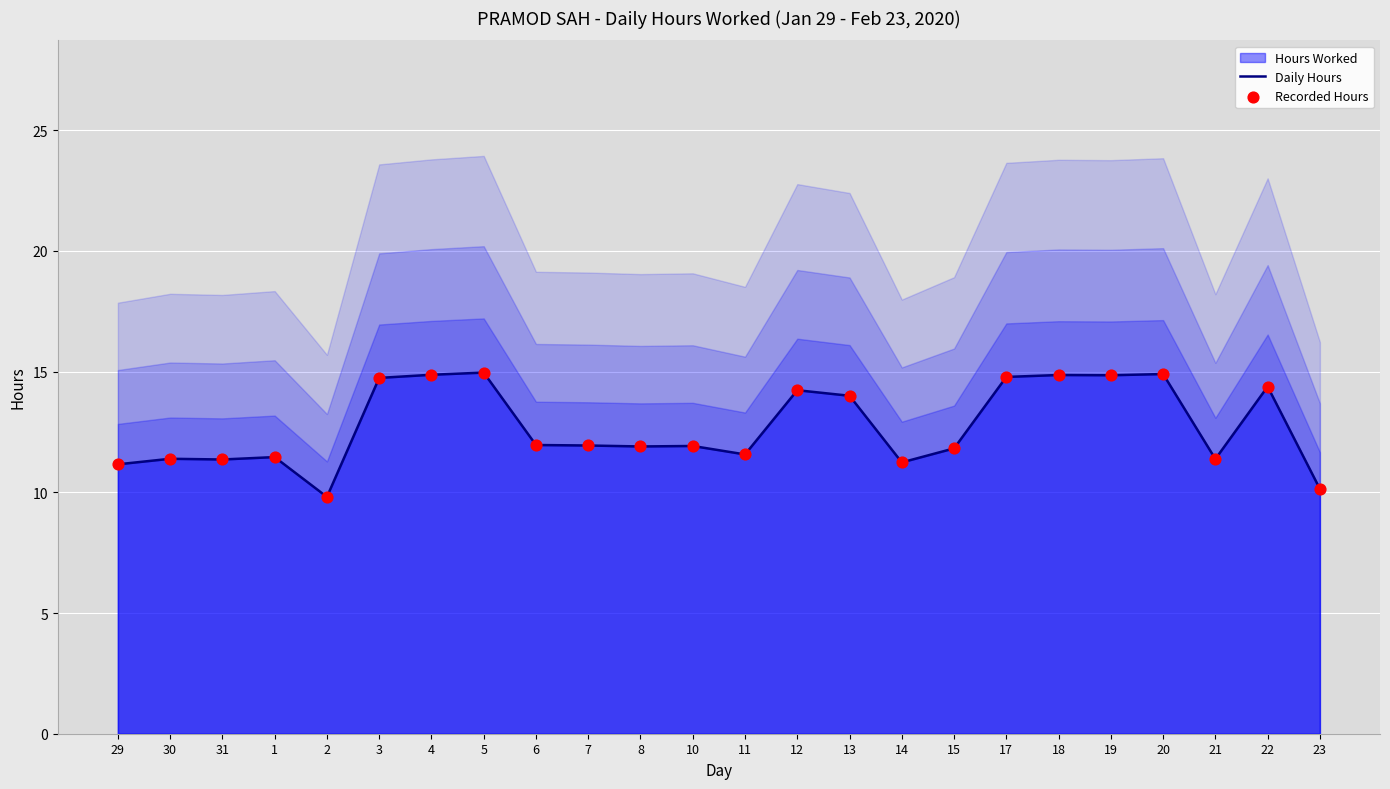

At which category is the sum across all series the highest?

5